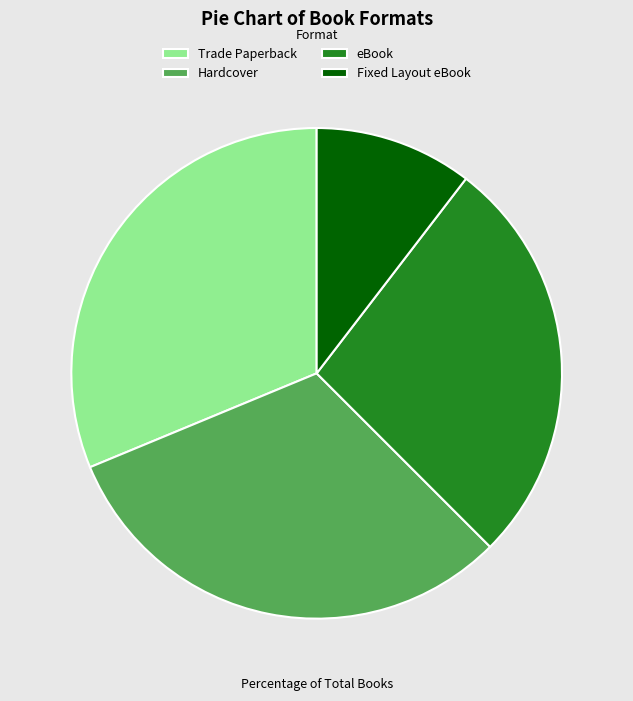

Count the number of slices in the pie.

4